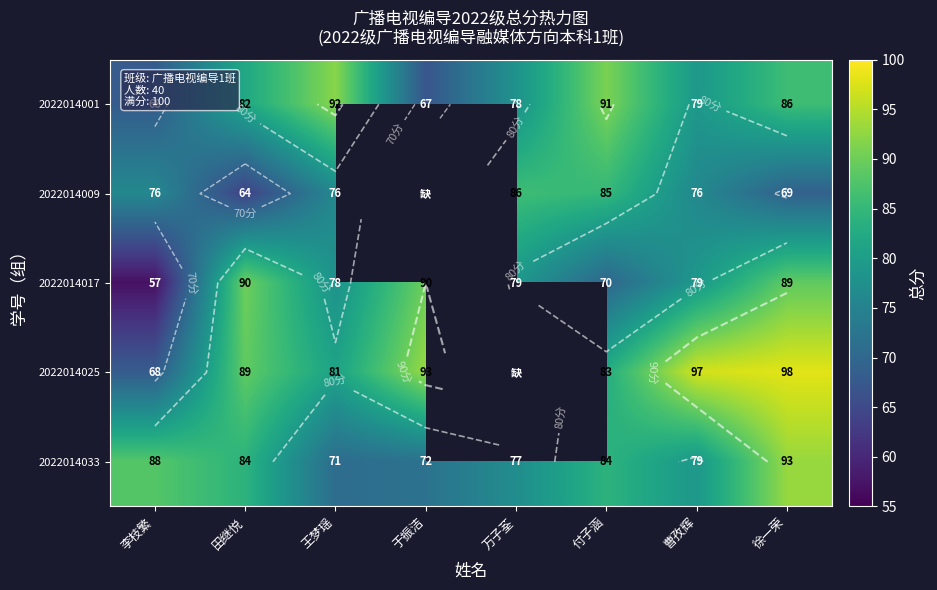

What is the difference between the second highest and second lowest values in the 2022014001 series?

23